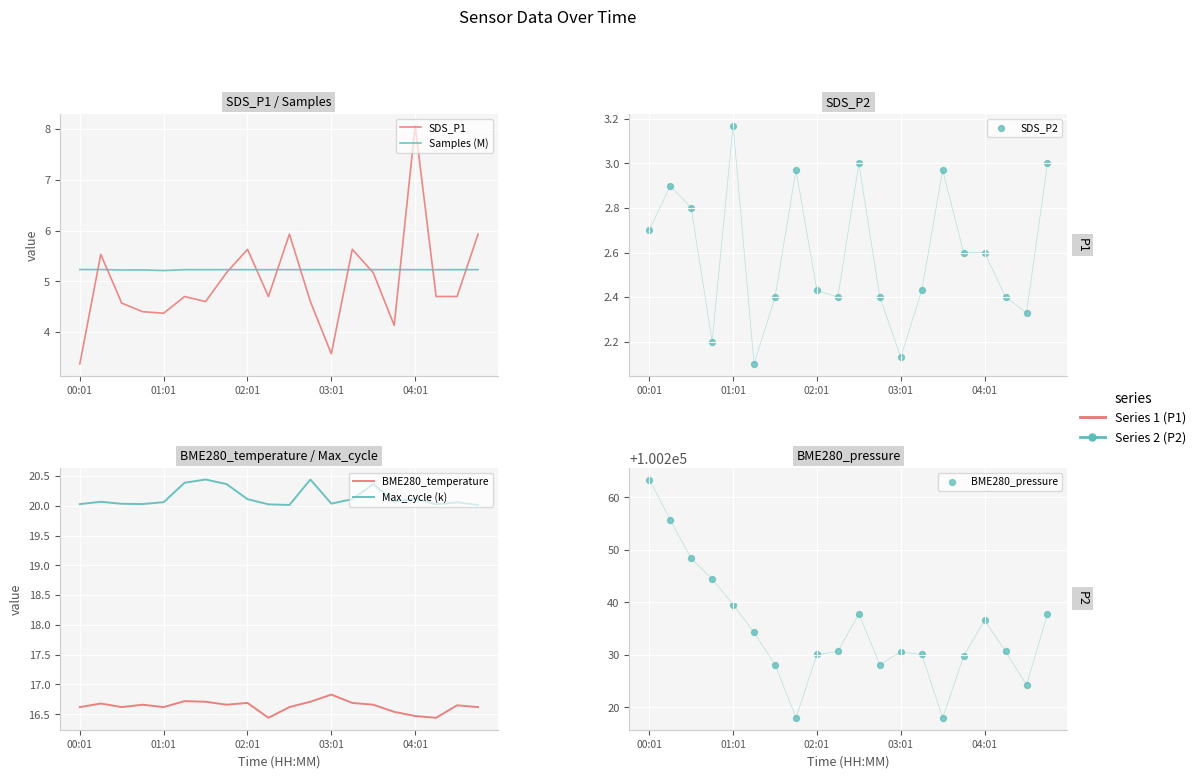

What is the total value across all series at 19?

100288.6